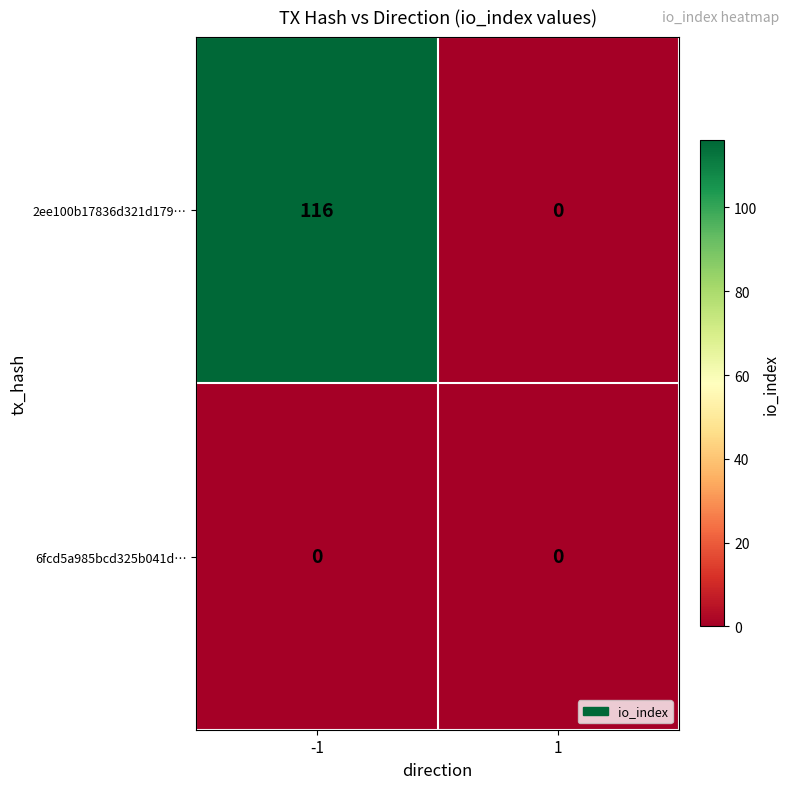

Which series has the largest total across all categories?

2ee100b17836d321d179…